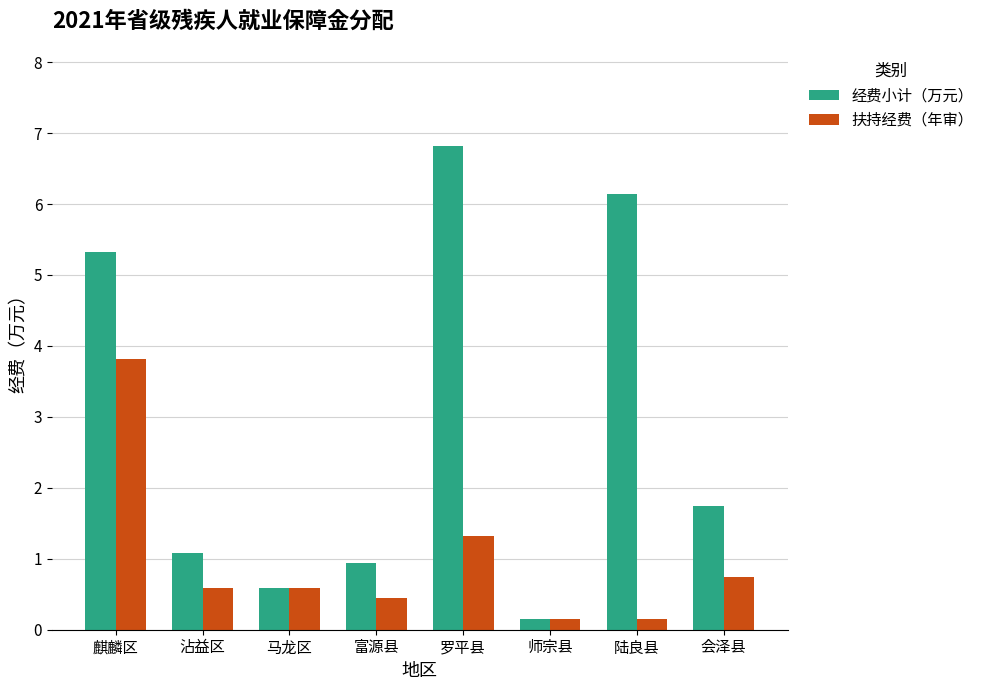

Between 麒麟区 and 师宗县, which series saw the biggest shift?

经费小计（万元）